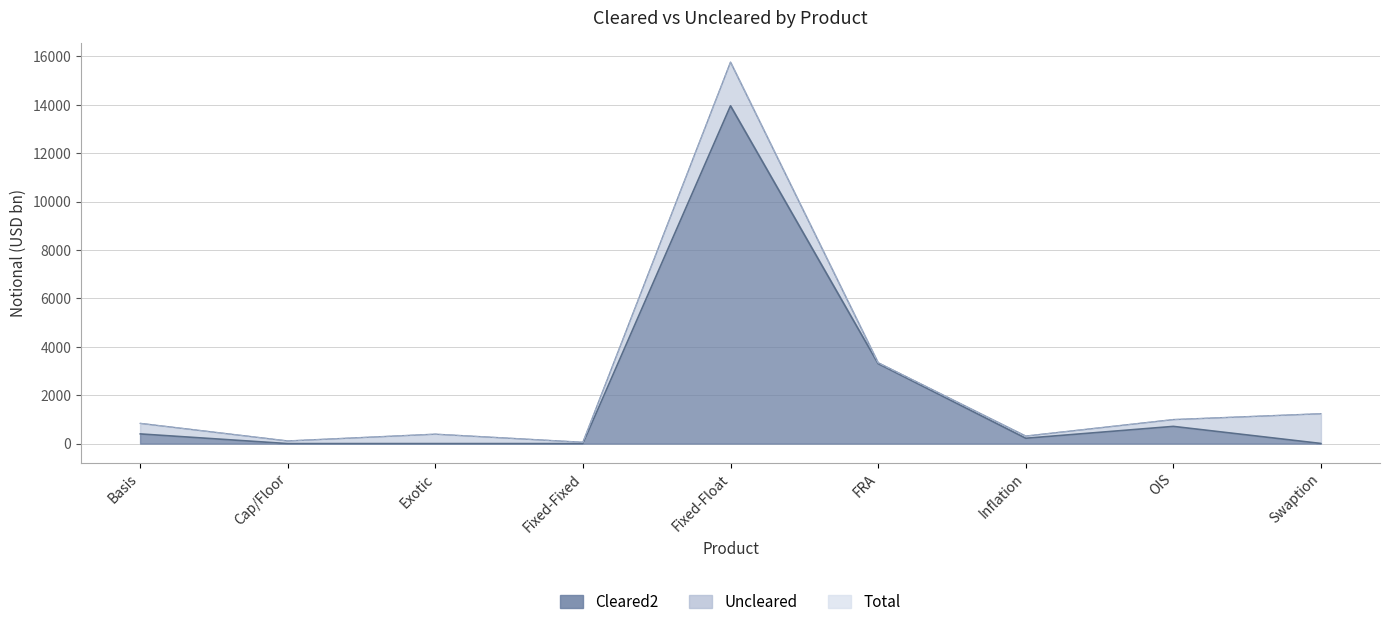

What is the label of the 4th point from the right?

FRA